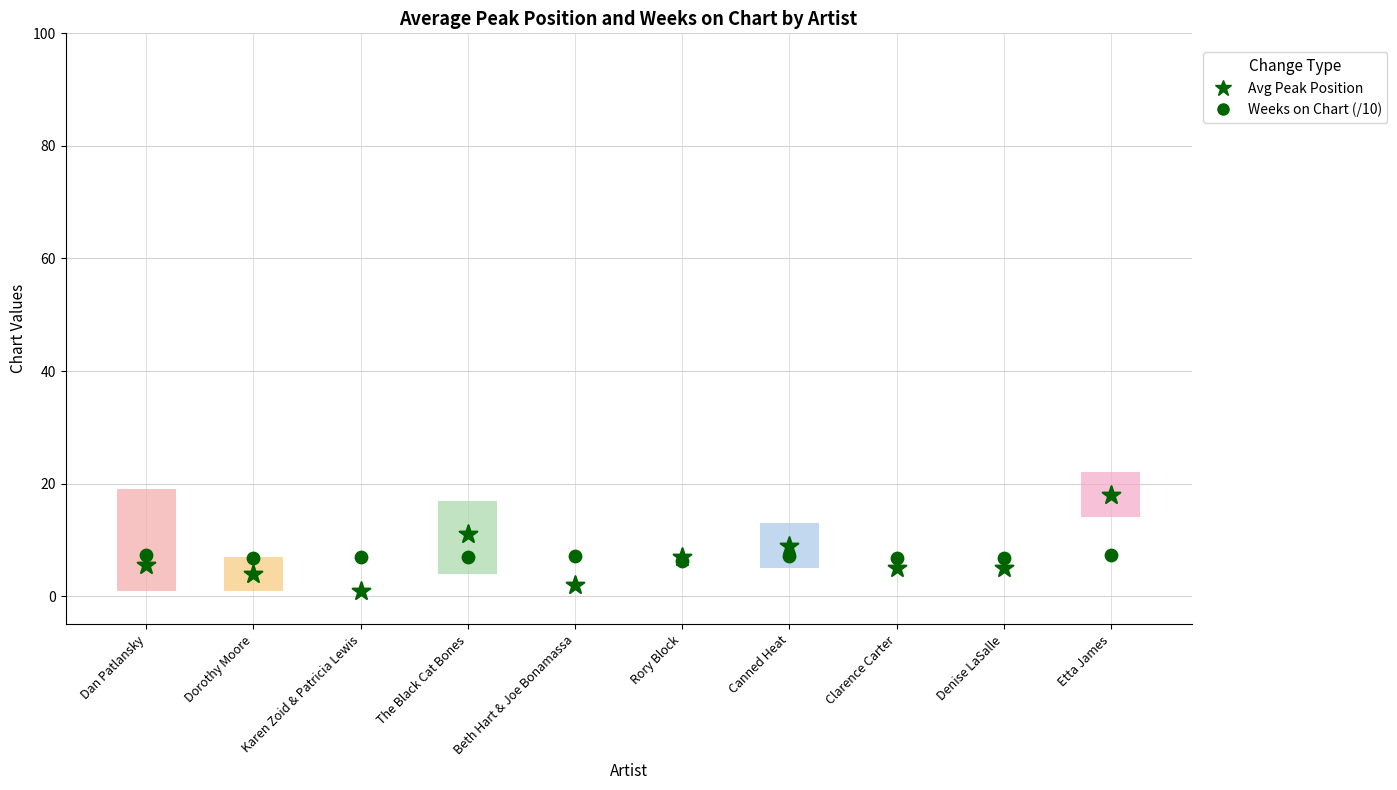

Which series has the widest spread of Y values?

Avg Peak Position